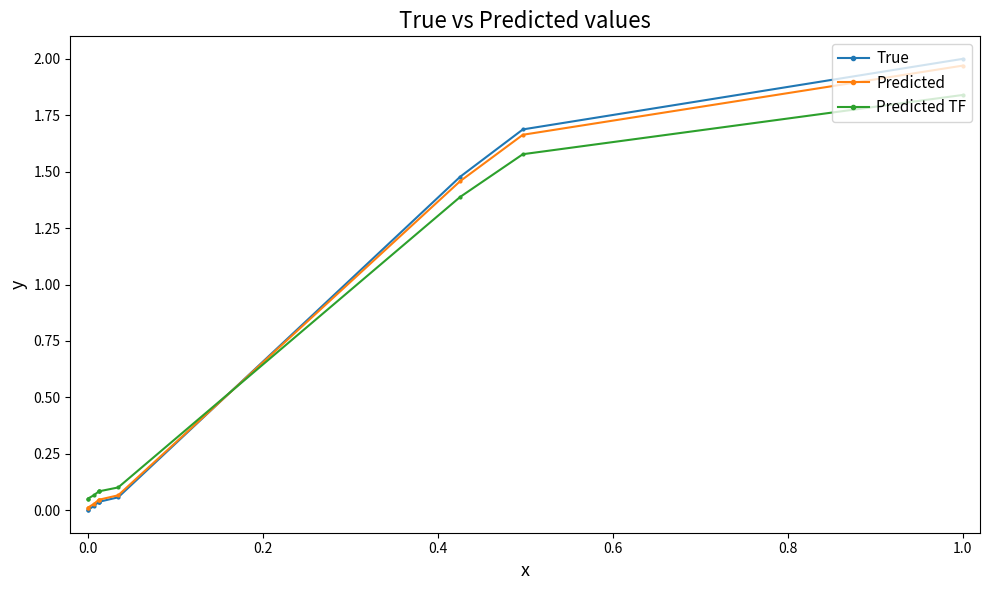

Does the chart display data point markers on the line(s)?

Yes